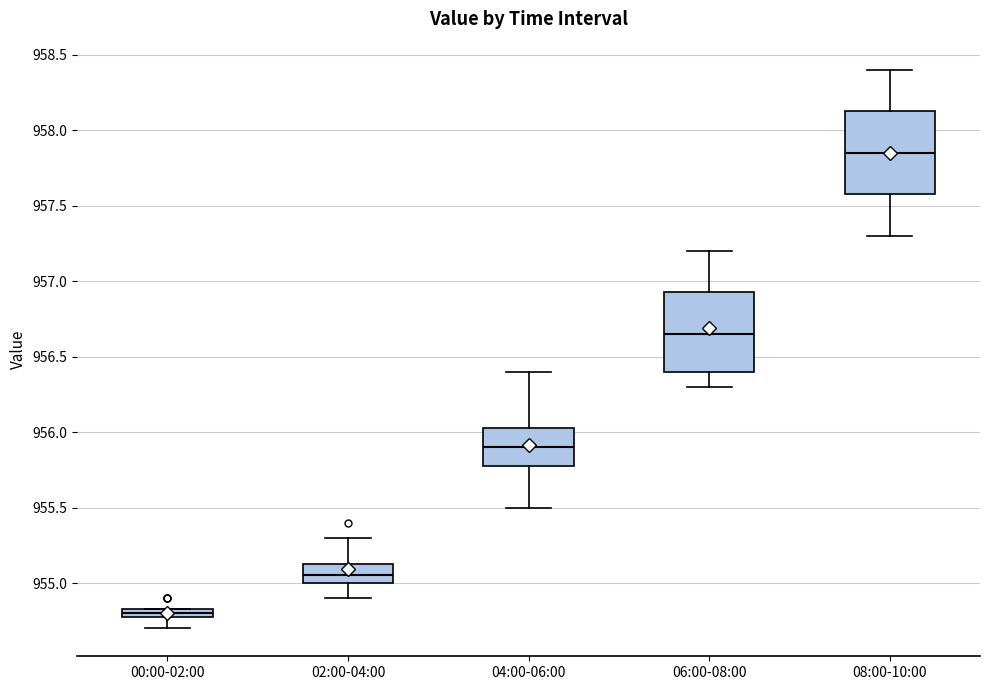

Where does the upper whisker of the box for 08:00-10:00 end on the y-axis? The values are not printed on the chart, so give them approximately, as read against the axis.

958.40